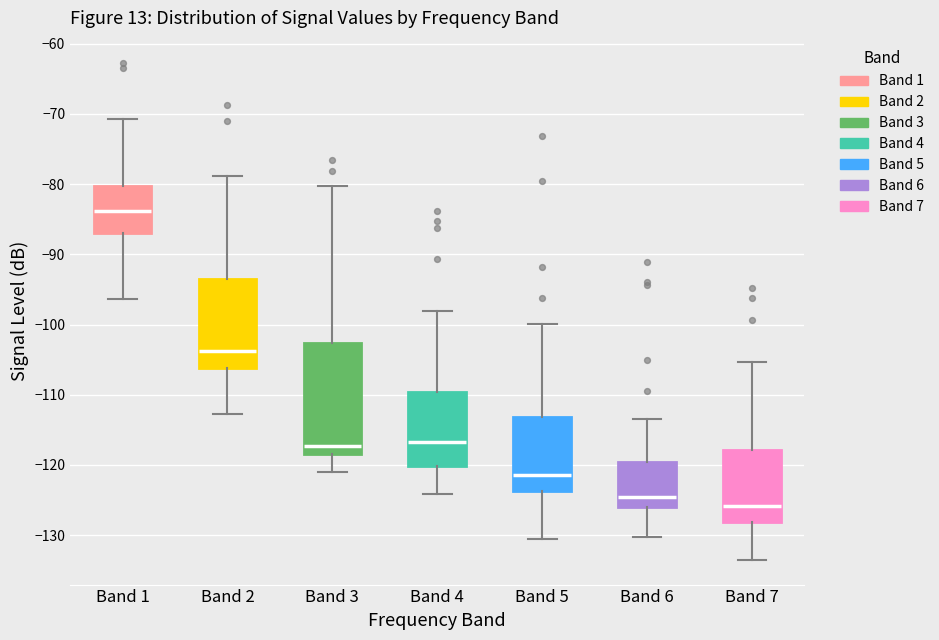

Where does the median line of the box for Band 6 sit on the y-axis? The values are not printed on the chart, so give them approximately, as read against the axis.

-124